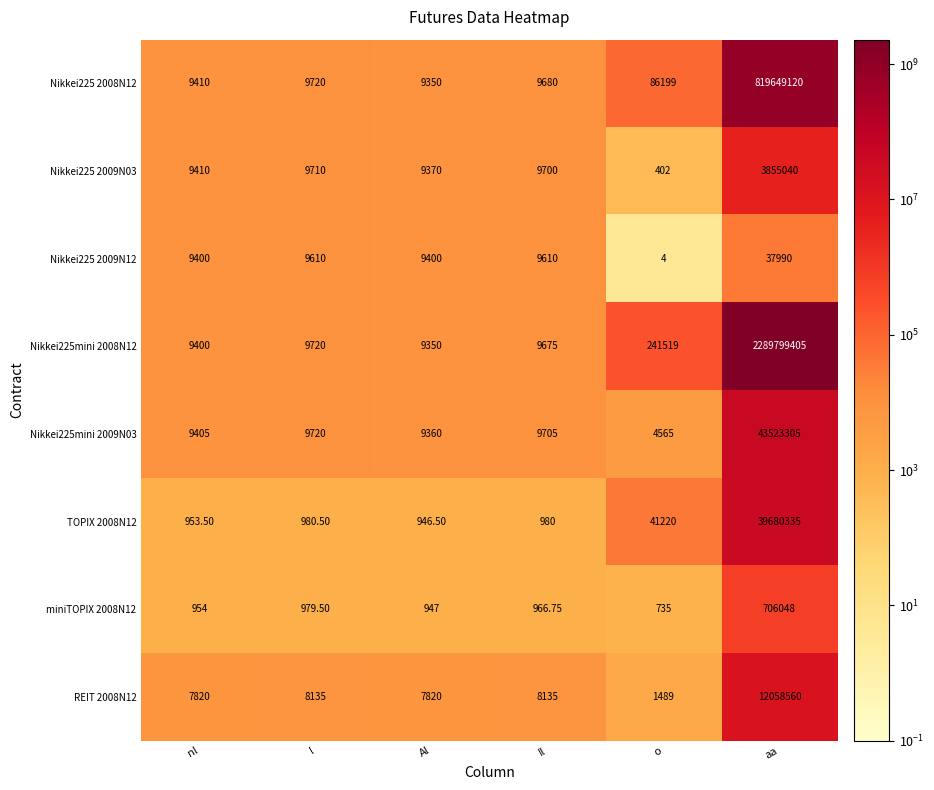

At which category is the sum across all series the highest?

aa